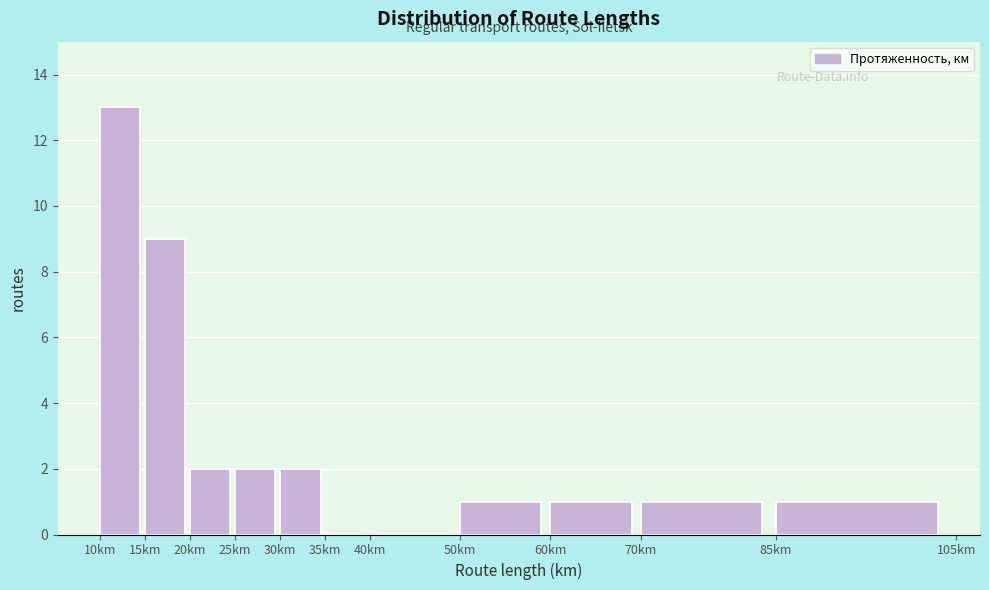

Reading left to right, transcribe this chart: for each bar, give the range it covers on the x-axis and its height. The values are not printed on the chart, so give them approximately, as read against the axis.

10 to 15: 13
15 to 20: 9
20 to 25: 2
25 to 30: 2
30 to 35: 2
35 to 40: 0
40 to 50: 0
50 to 60: 1
60 to 70: 1
70 to 85: 1
85 to 105: 1